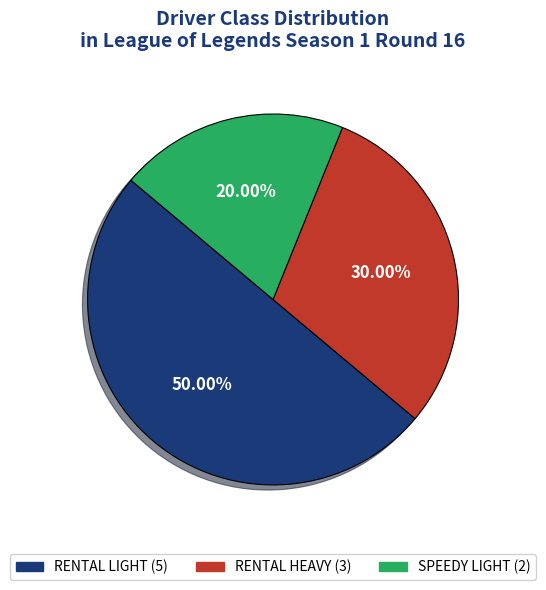

Rank the categories by value from lowest to highest.

SPEEDY LIGHT, RENTAL HEAVY, RENTAL LIGHT